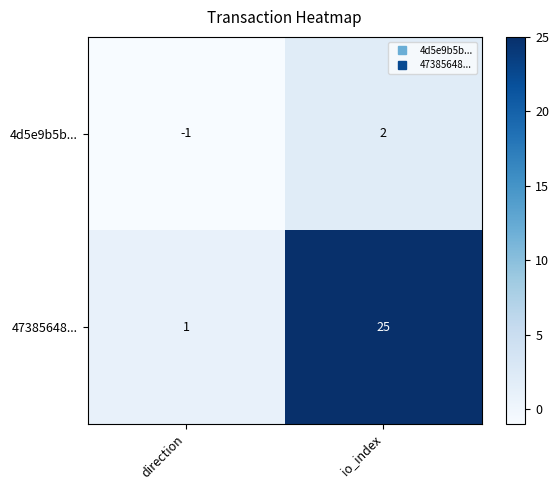

At which category does the chart reach its minimum across all series?

direction